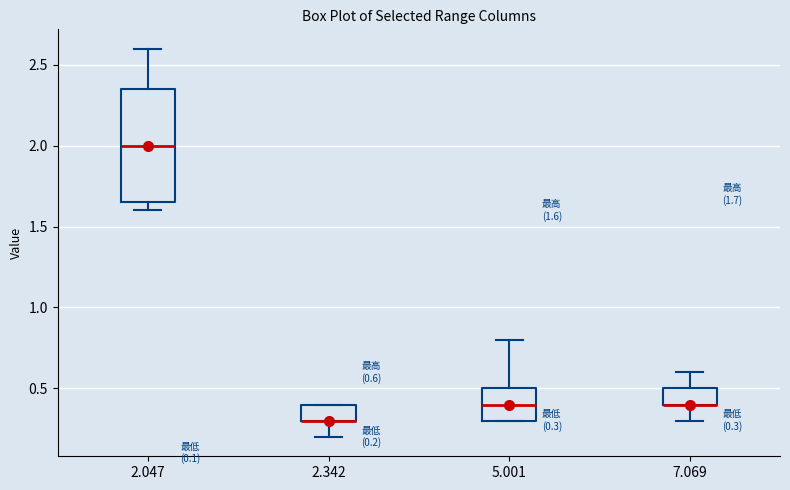

Comparing the boxes themselves (not the whiskers), which one is the tallest?

2.047